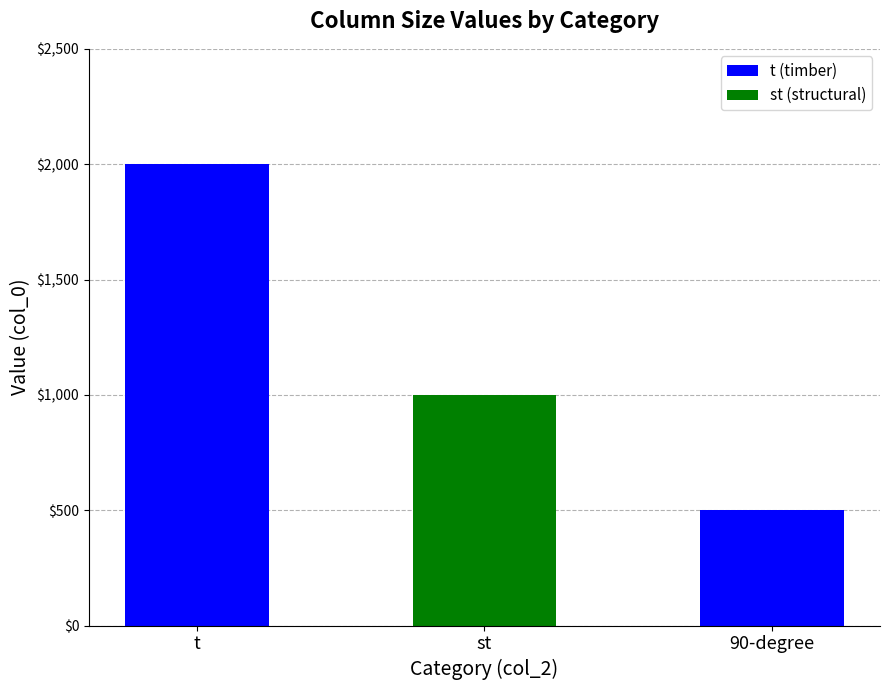

What is the difference between the second highest and second lowest values?

1000